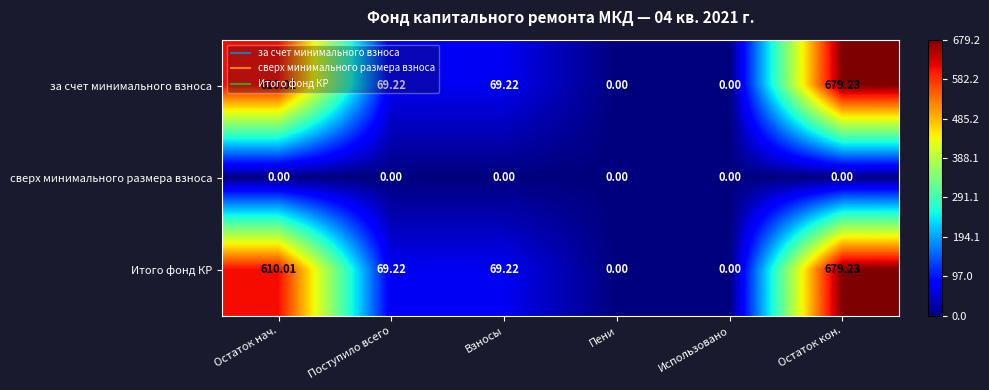

At which label does Итого фонд КР reach its peak?

Остаток кон.